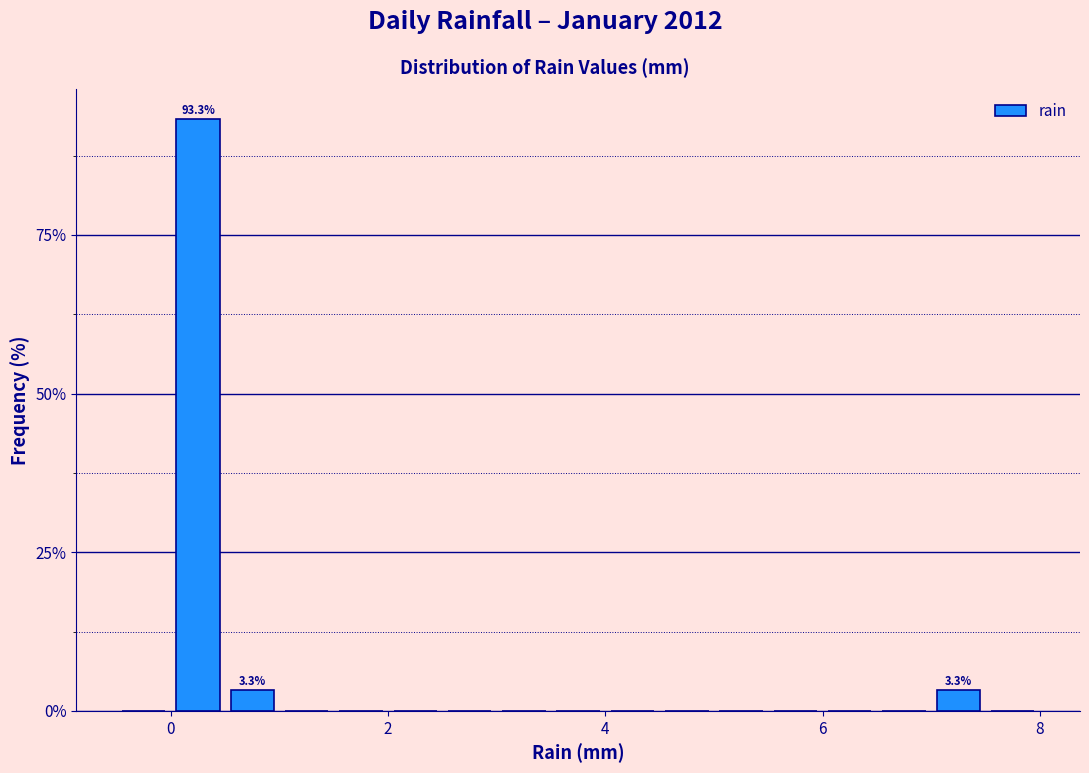

Read against the x-axis, roughly where is the centre of the tallest bar?

0.2